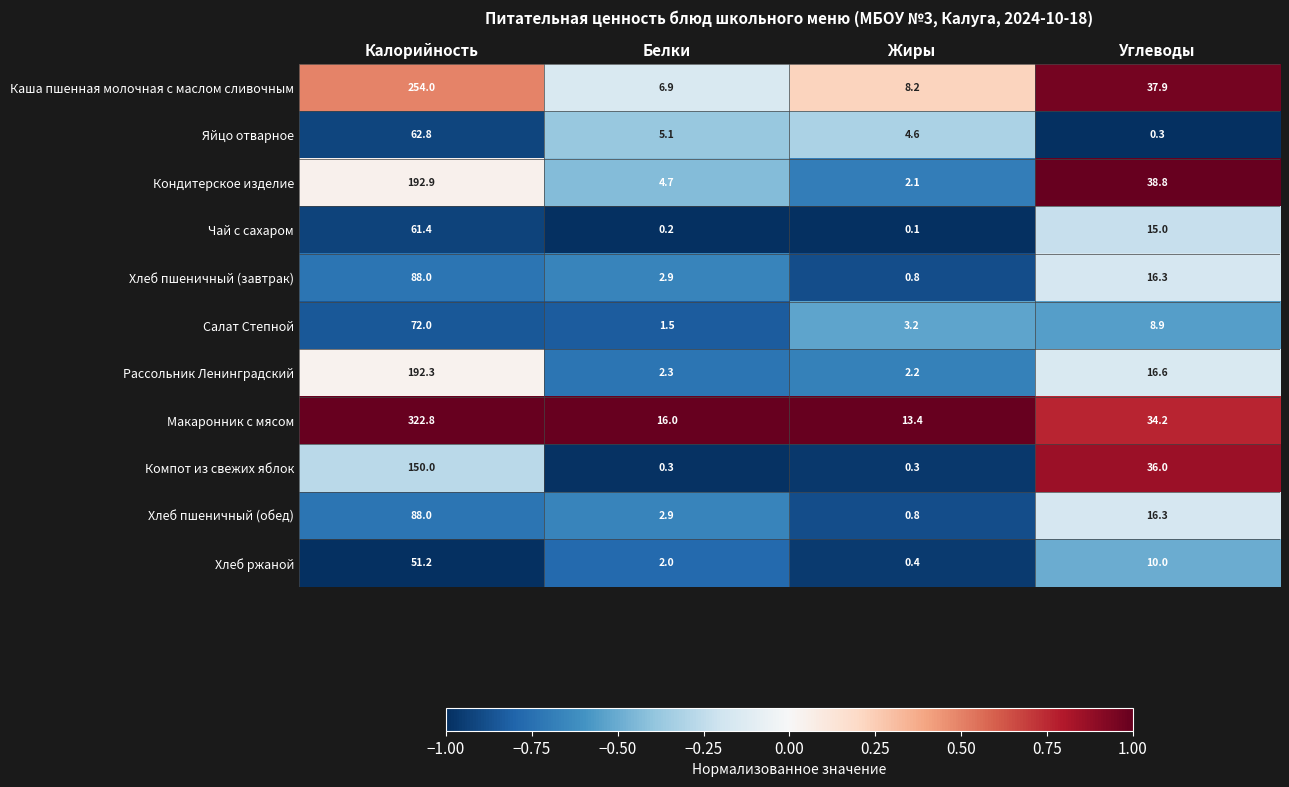

At which category is the sum across all series the highest?

Калорийность